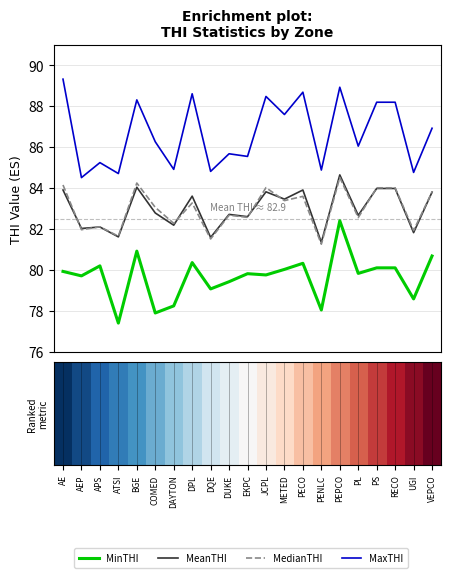

Which series has the largest total across all categories?

MaxTHI